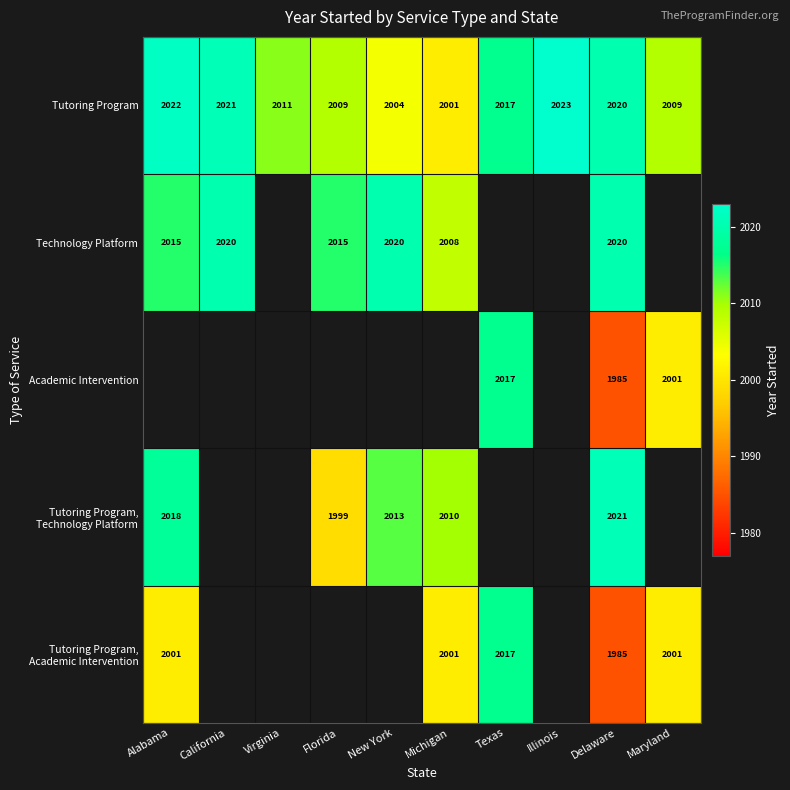

What is the minimum value for Tutoring Program?

2001